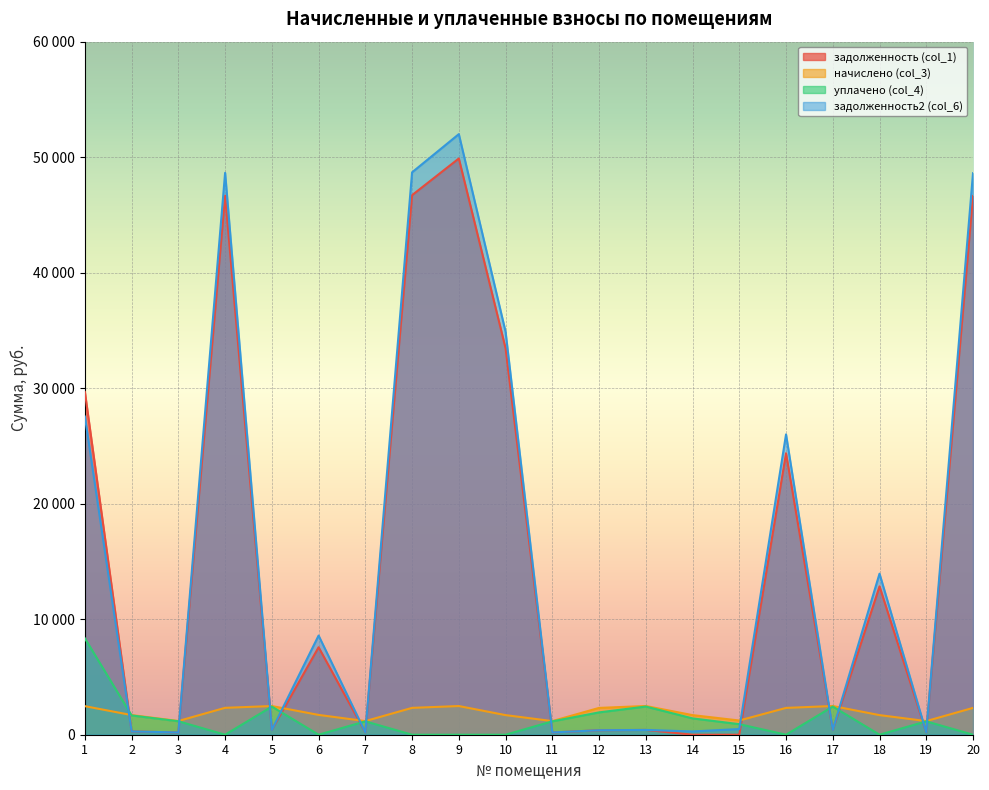

What is the value of the задолженность2 (col_6) point at the 18th from the left?

13942.7